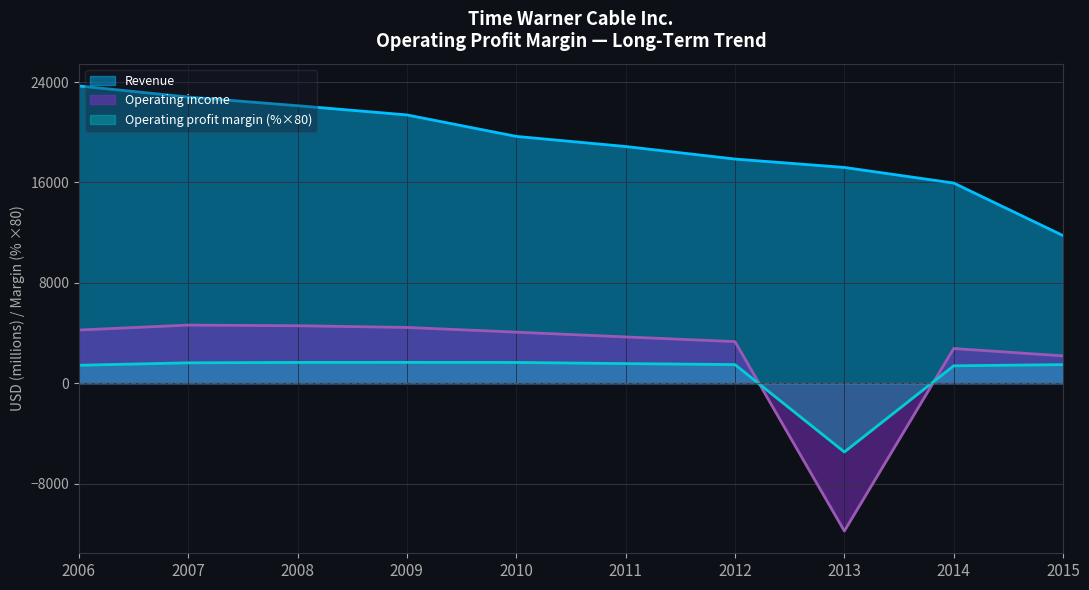

Reading left to right, list all the values displayed in this chart.

Operating profit margin: 2006=1431.2	2007=1624.8	2008=1656.8	2009=1662.4	2010=1654.4	2011=1564.0	2012=1484.8	2013=-5480.0	2014=1387.2	2015=1481.6
Operating income: 2006=4239.0	2007=4632.0	2008=4580.0	2009=4445.0	2010=4069.0	2011=3689.0	2012=3317.0	2013=-11782.0	2014=2766.0	2015=2179.0
Revenue: 2006=23697.0	2007=22812.0	2008=22120.0	2009=21386.0	2010=19675.0	2011=18868.0	2012=17868.0	2013=17200.0	2014=15955.0	2015=11767.0